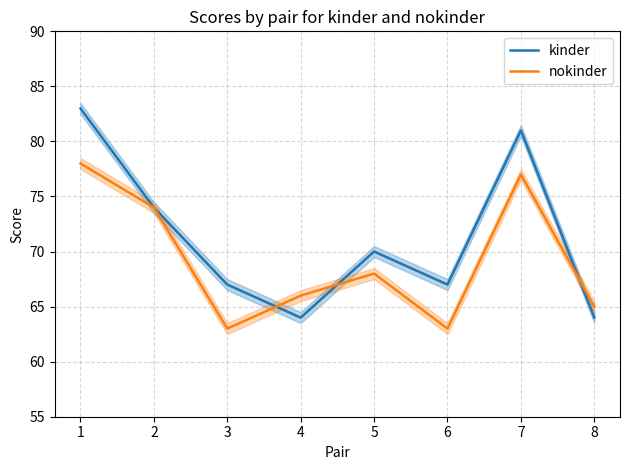

How many interior local valleys does the nokinder series have?

2